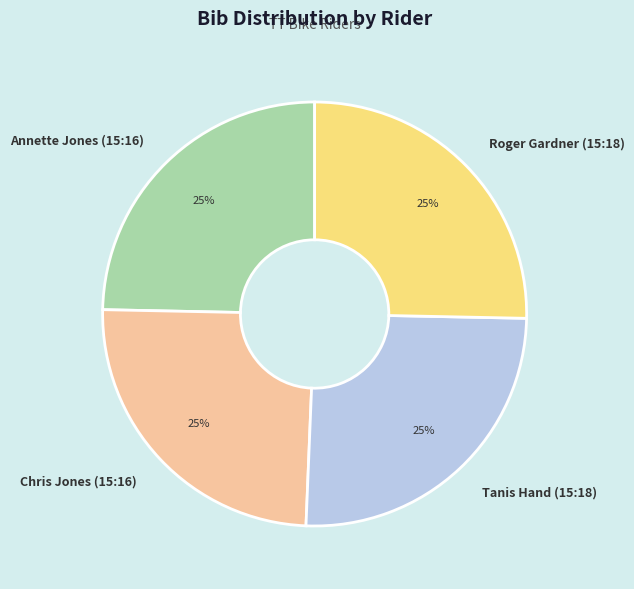

Approximately how many times larger is the value at Tanis Hand (15:18) compared to Roger Gardner (15:18)?

1.0